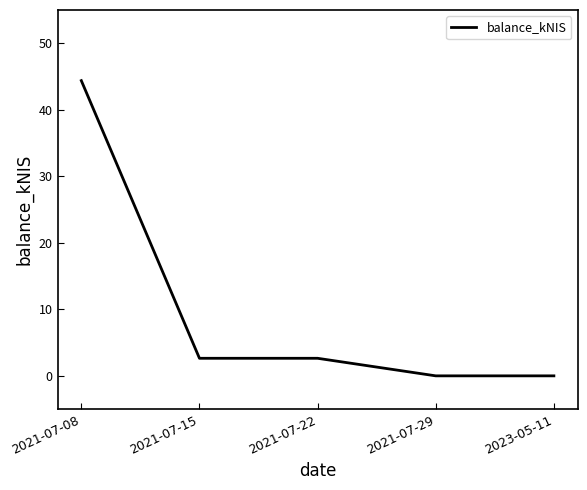

How many series are shown in this chart?

1